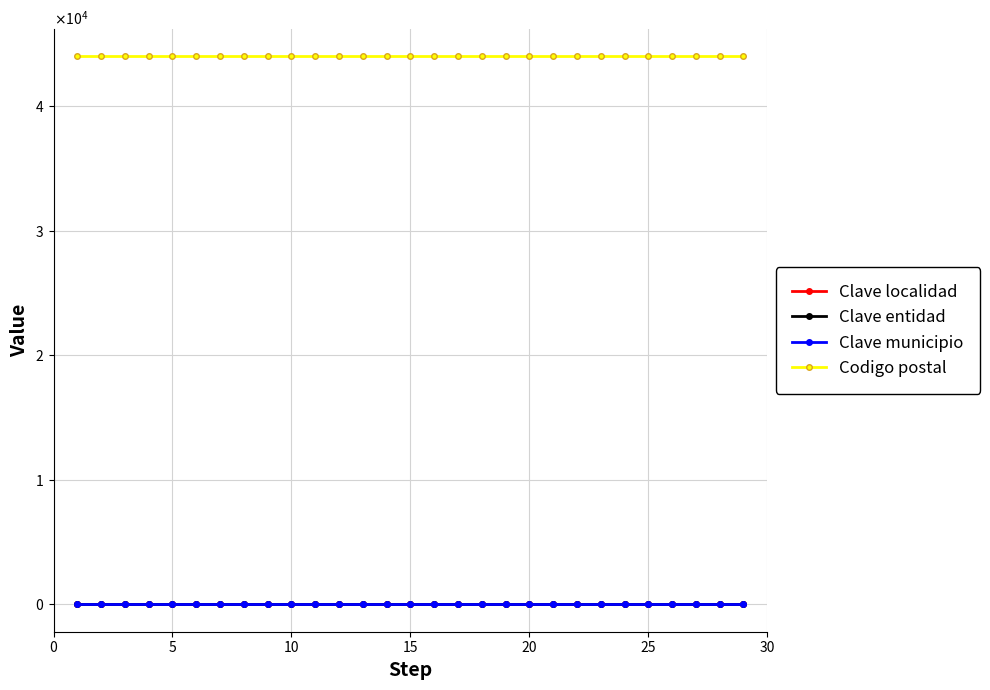

Reading left to right, list all the values displayed in this chart.

Clave localidad: 1	1	1	1	1	1	1	1	1	1	1	1	1	1	1	1	1	1	1	1	1	1	1	1	1	1	1	1	1
Clave entidad: 13	13	13	13	13	13	13	13	13	13	13	13	13	13	13	13	13	13	13	13	13	13	13	13	13	13	13	13	13
Clave municipio: 61	61	61	61	61	61	61	61	61	61	61	61	61	61	61	61	61	61	61	61	61	61	61	61	61	61	61	61	61
Codigo postal: 43970	43970	43970	43970	43970	43970	43970	43970	43970	43970	43970	43970	43970	43970	43970	43970	43970	43970	43970	43970	43970	43970	43970	43970	43970	43970	43970	43970	43970